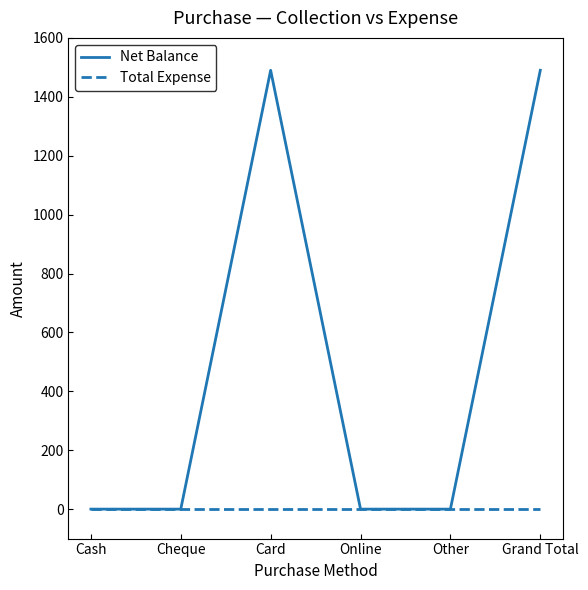

Reading left to right, what are all the values shown in this chart?

Net Balance: Cash=0	Cheque=0	Card=1490	Online=0	Other=0	Grand Total=1490
Total Expense: Cash=0	Cheque=0	Card=0	Online=0	Other=0	Grand Total=0